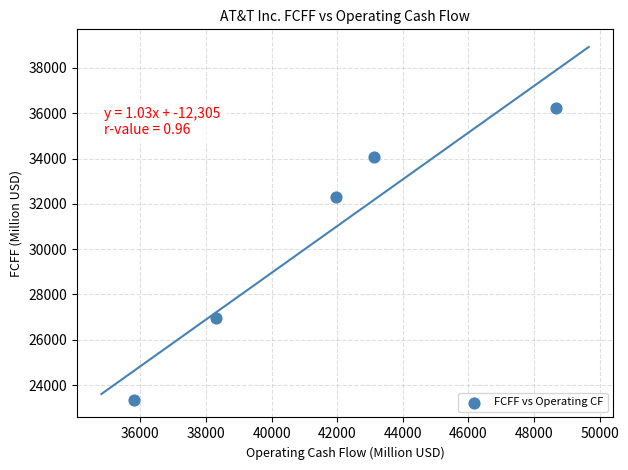

What is the range of X values (max minus min)?

12856